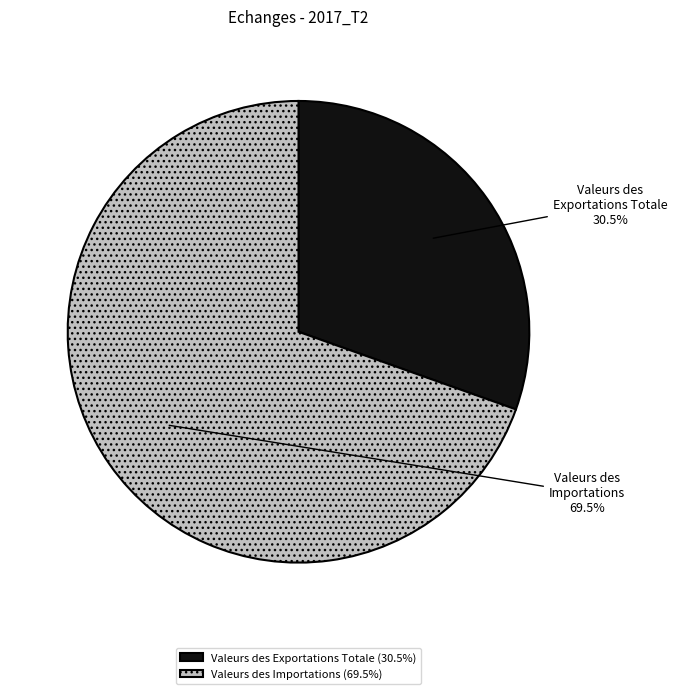

Which has a higher value, Valeurs des Importations or Valeurs des Exportations Totale?

Valeurs des Importations